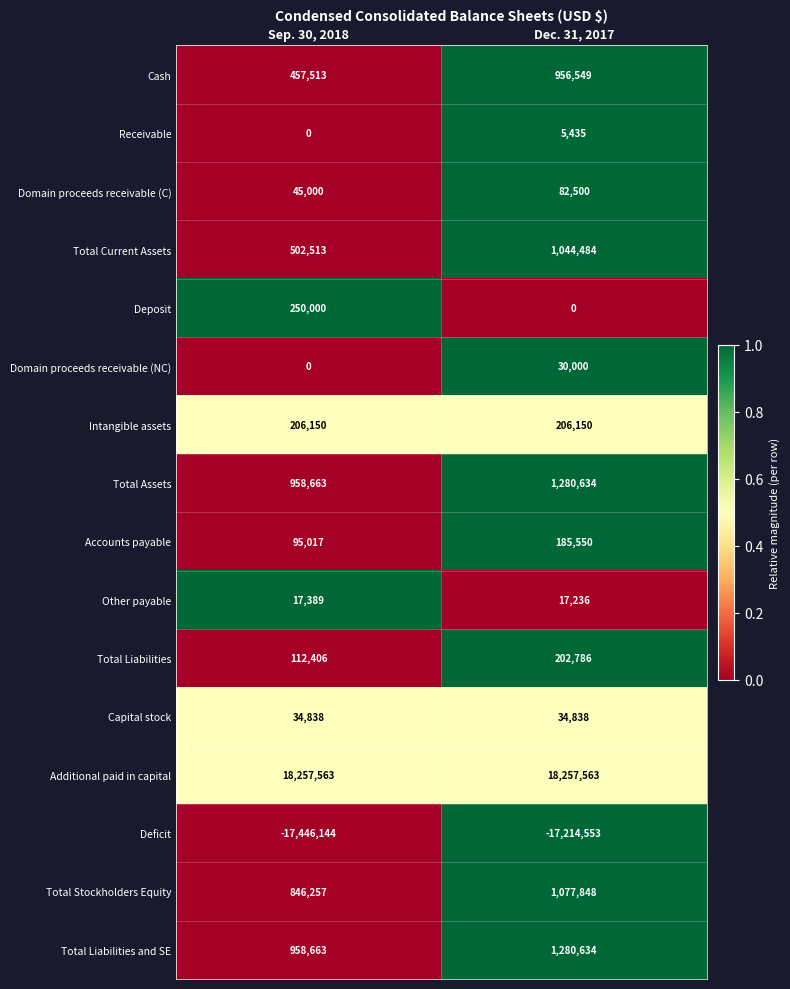

Which series changed the most between Sep. 30, 2018 and Dec. 31, 2017?

Total Current Assets